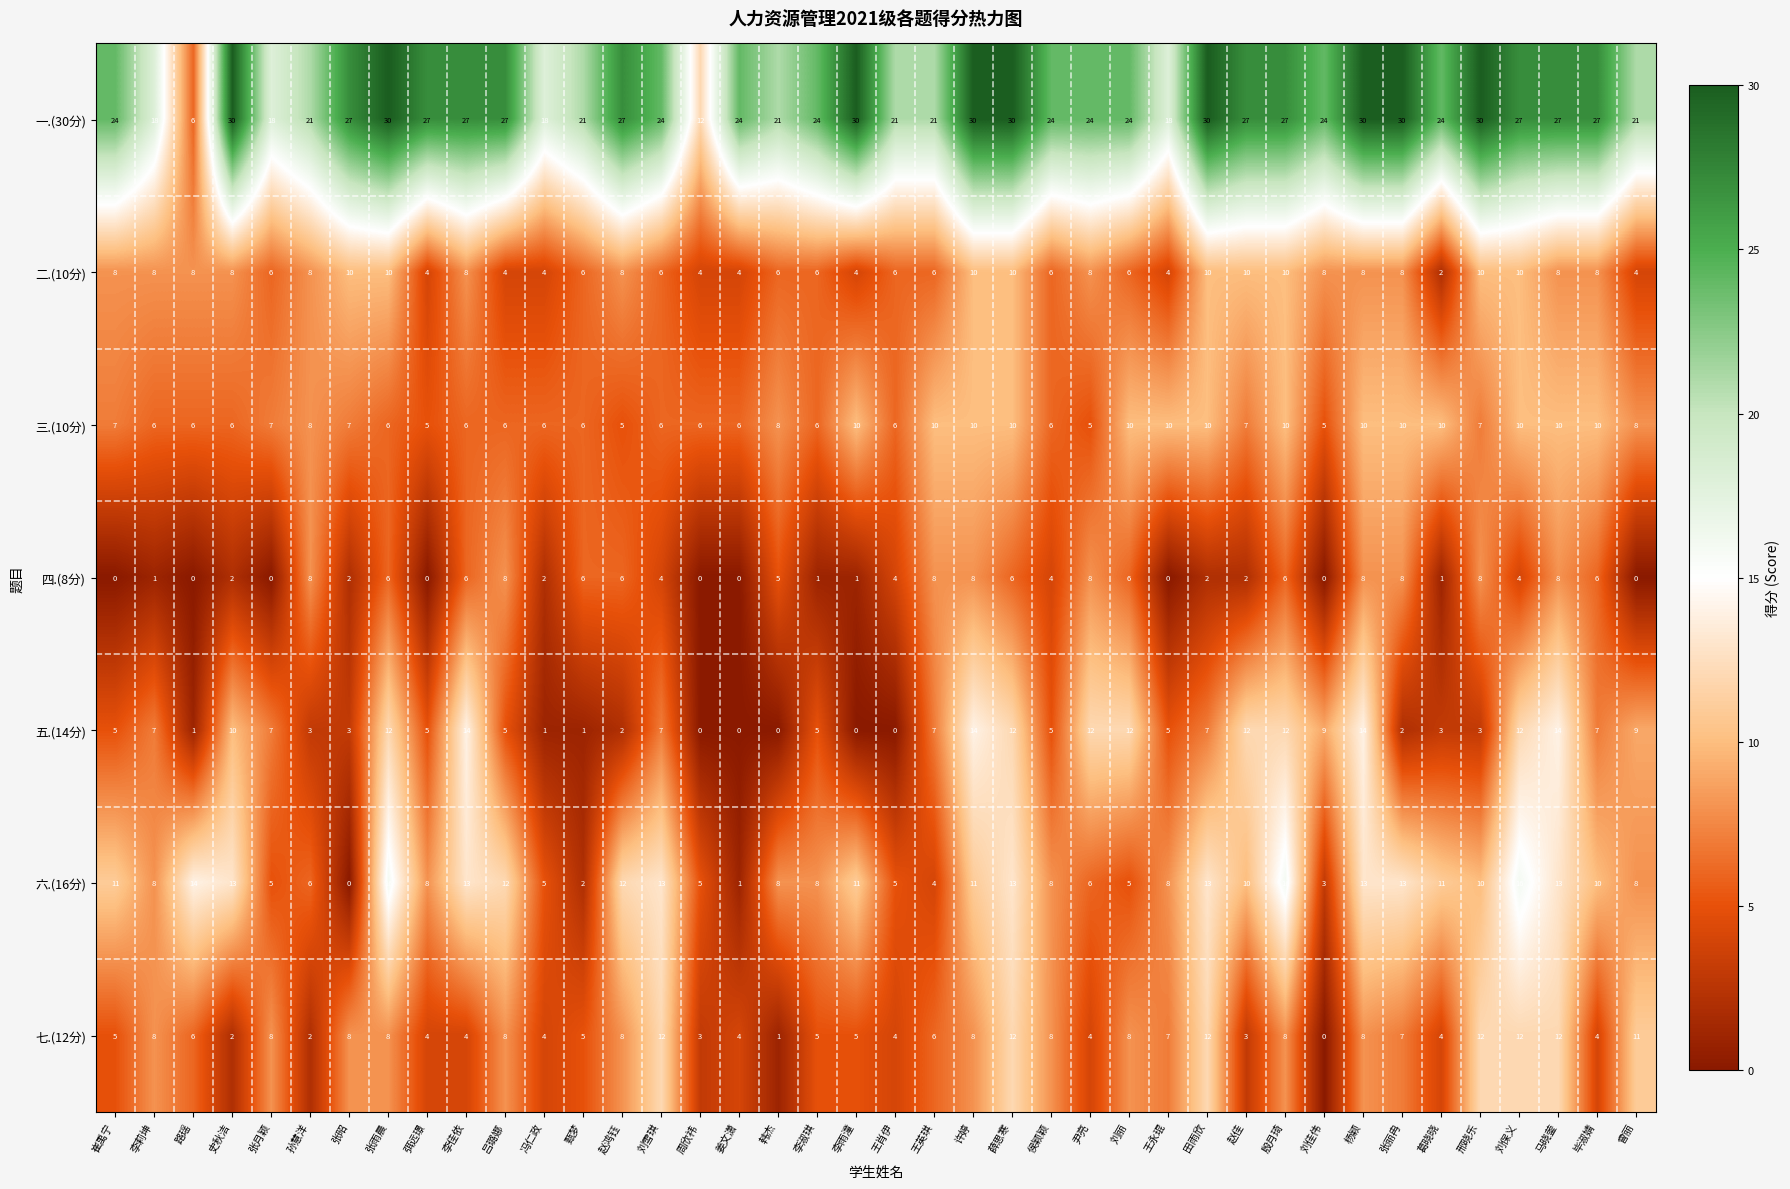

What is the total value across all series at 李佳依?

78